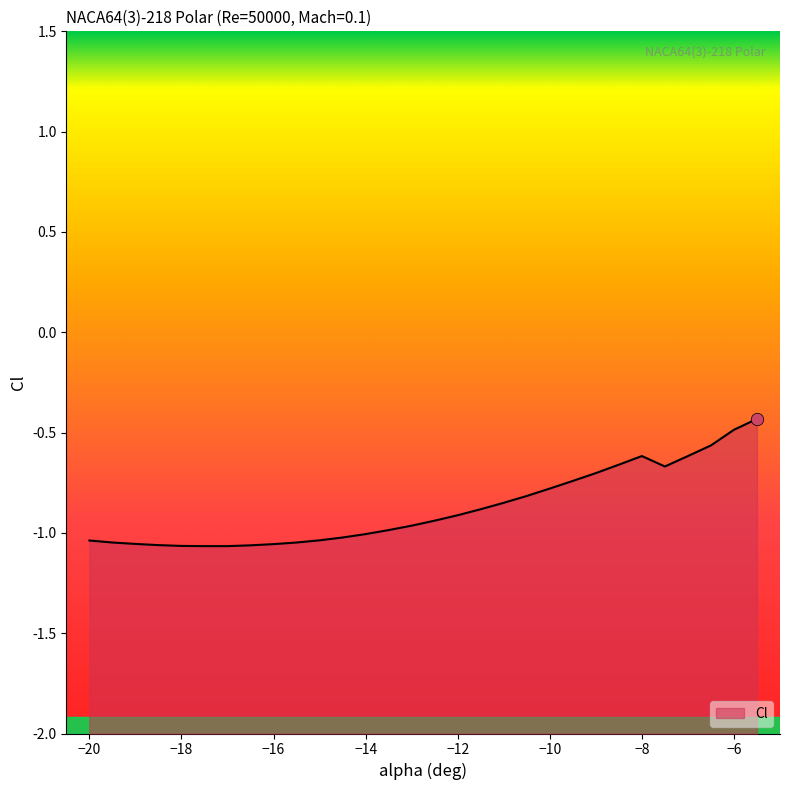

What is the change in value from -17.5 to -6?

+0.6